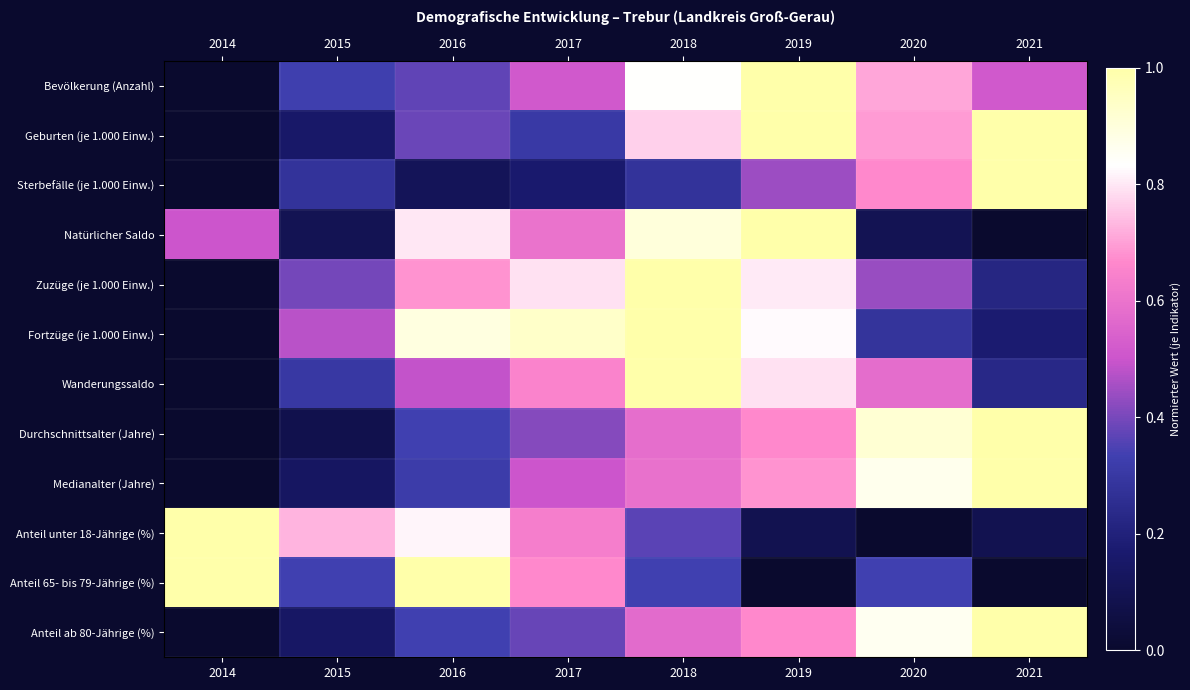

What is the difference between the highest and lowest values at 2014?

1.0